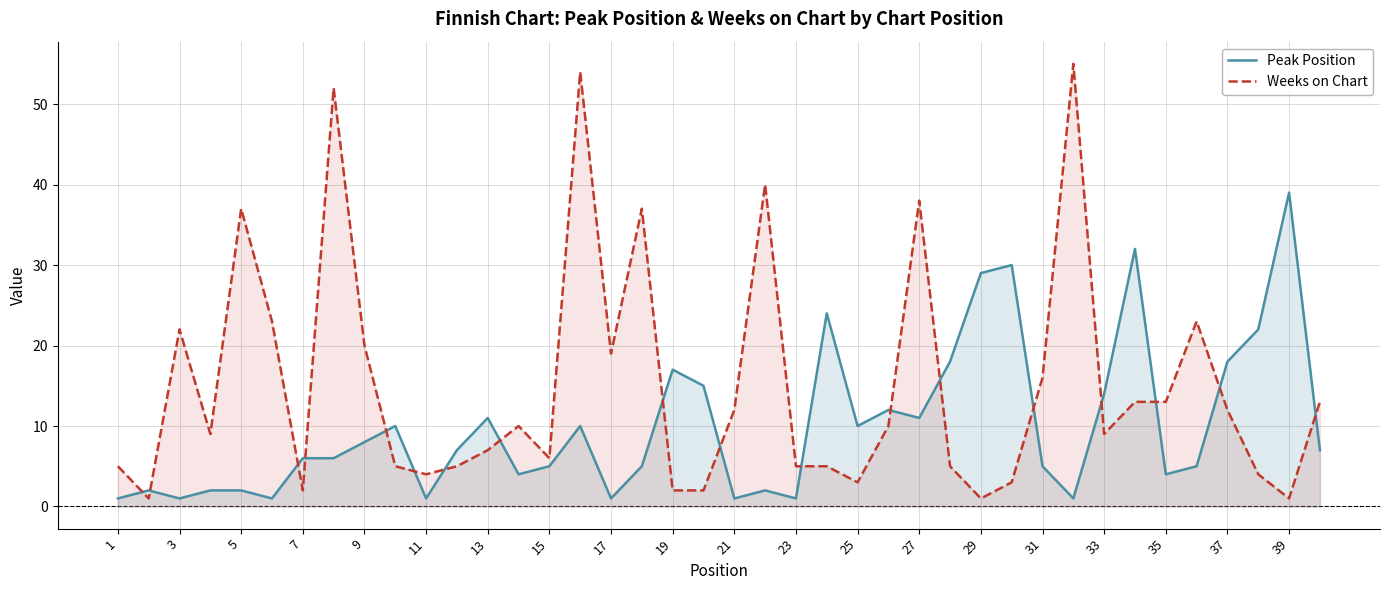

Which series has the largest range (max minus min)?

Weeks on Chart